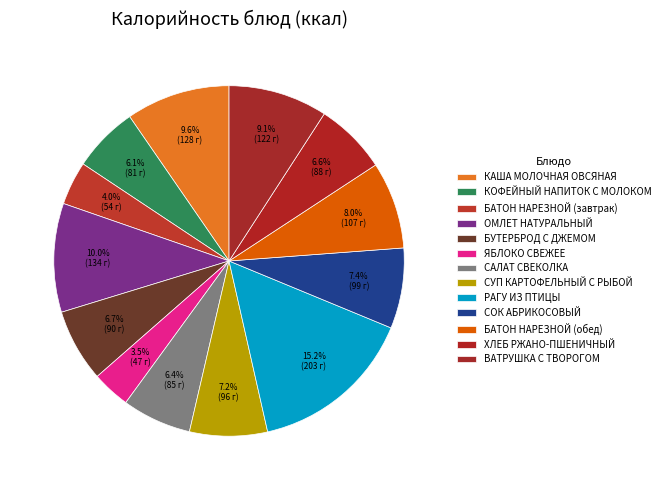

To the nearest percent, what is the average slice percentage?

8%